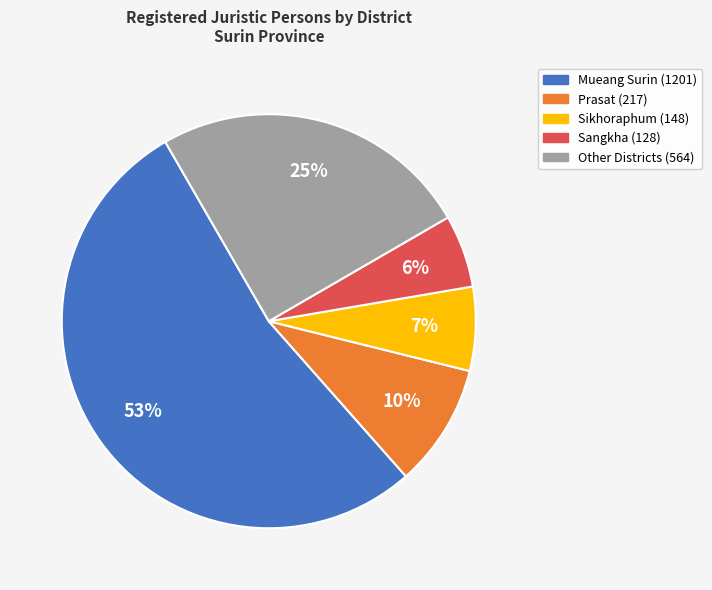

To the nearest percent, what is the average slice percentage?

20%